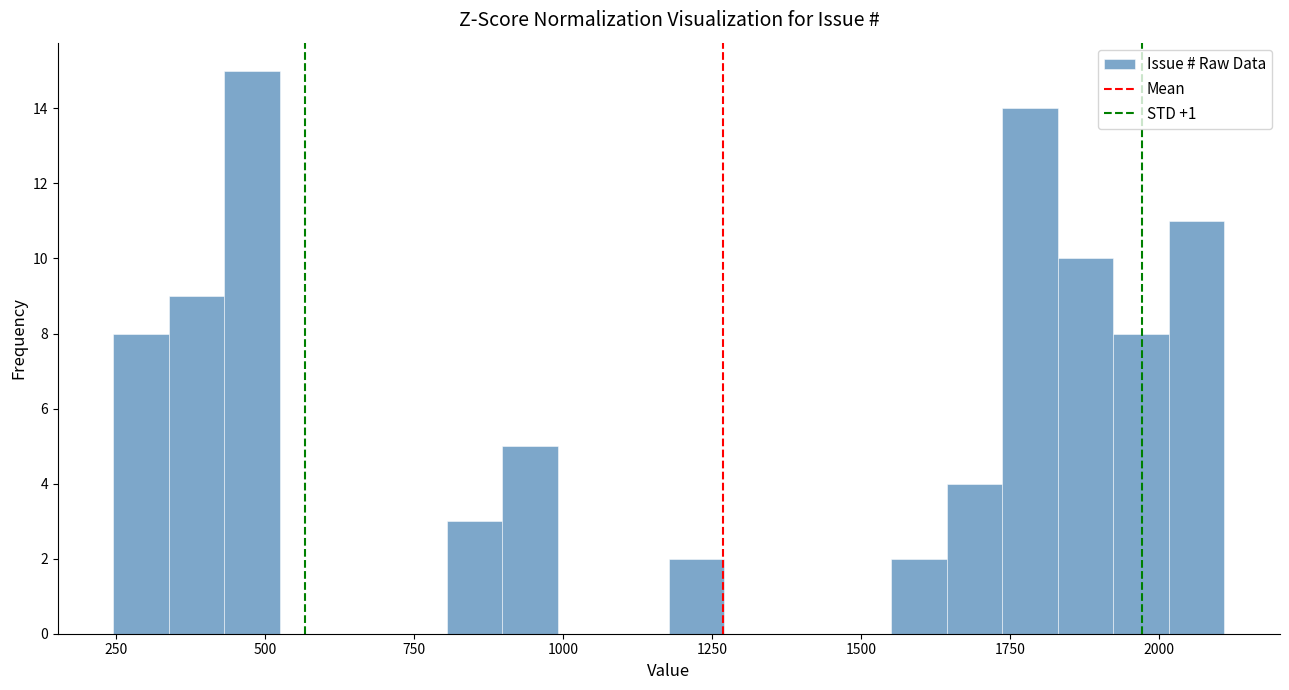

Around what value on the x-axis is the tallest bar? Give the approximate position of its centre, as read against the axis.

500